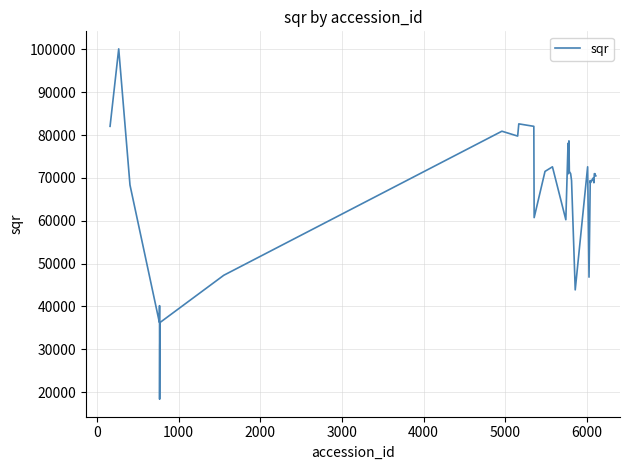

Reading left to right, transcribe all the data shown in this chart.

82039.8	100125.3	68343.5	36262.0	40170.5	18340.2	30774.2	36262.0	47274.0	80898.1	79764.4	82613.6	82039.8	60725.7	71516.6	72590.3	60233.9	78078.8	70982.7	78638.7	71516.6	70982.7	69393.2	43859.2	72590.3	46840.2	69393.2	68867.3	69921.0	69921.0	68867.3	70982.7	70982.7	70982.7	70982.7	70982.7	70982.7	70450.9	70450.9	70450.9